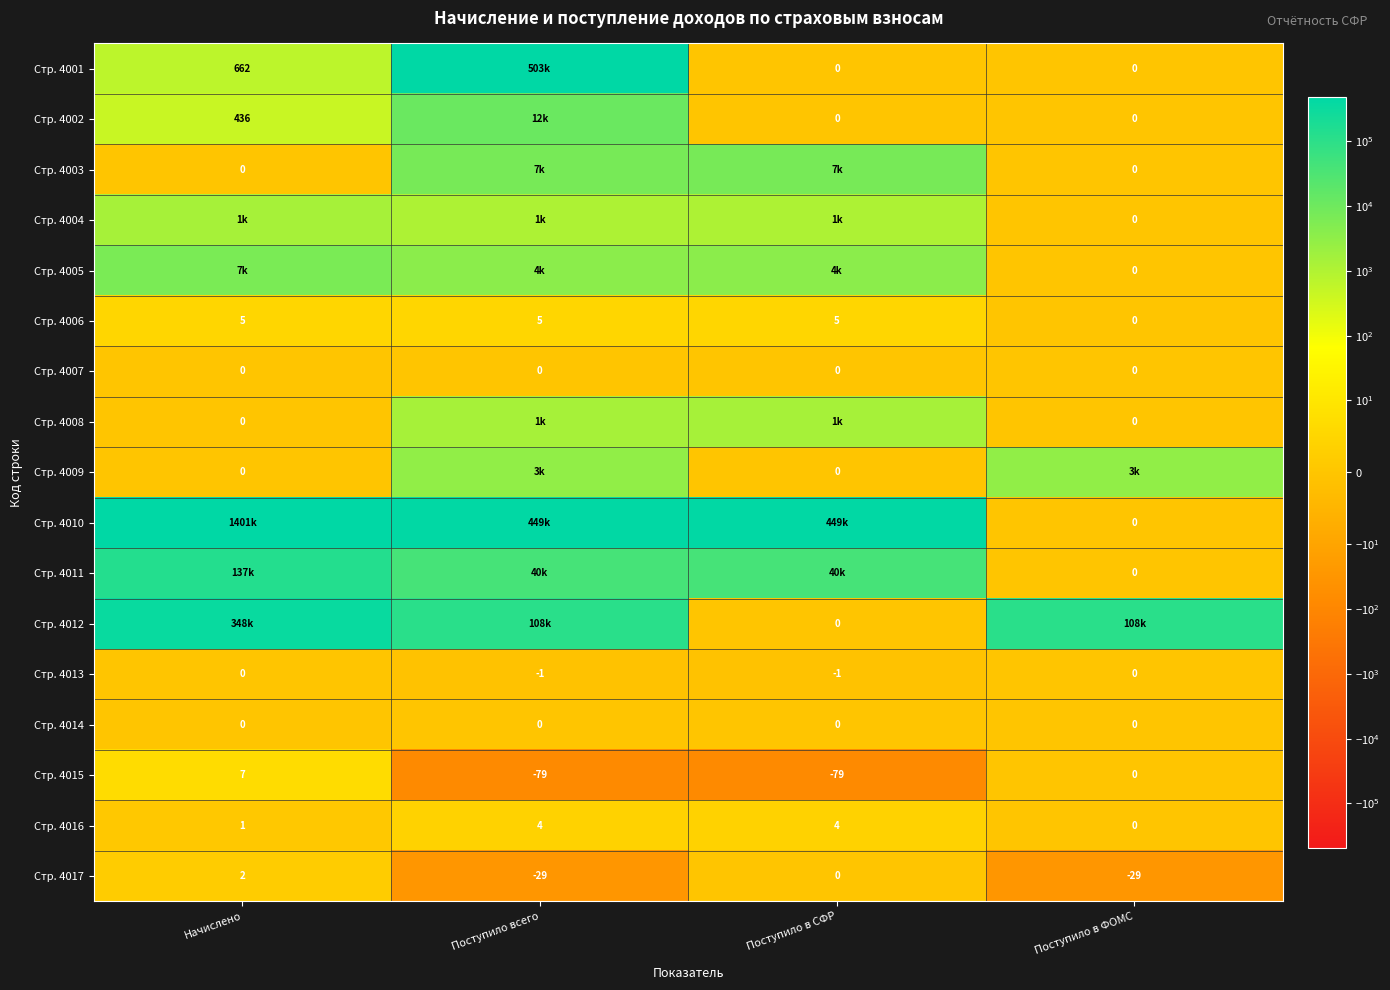

The value of Стр. 4014 at Поступило в ФОМС is 0. True or false?

True